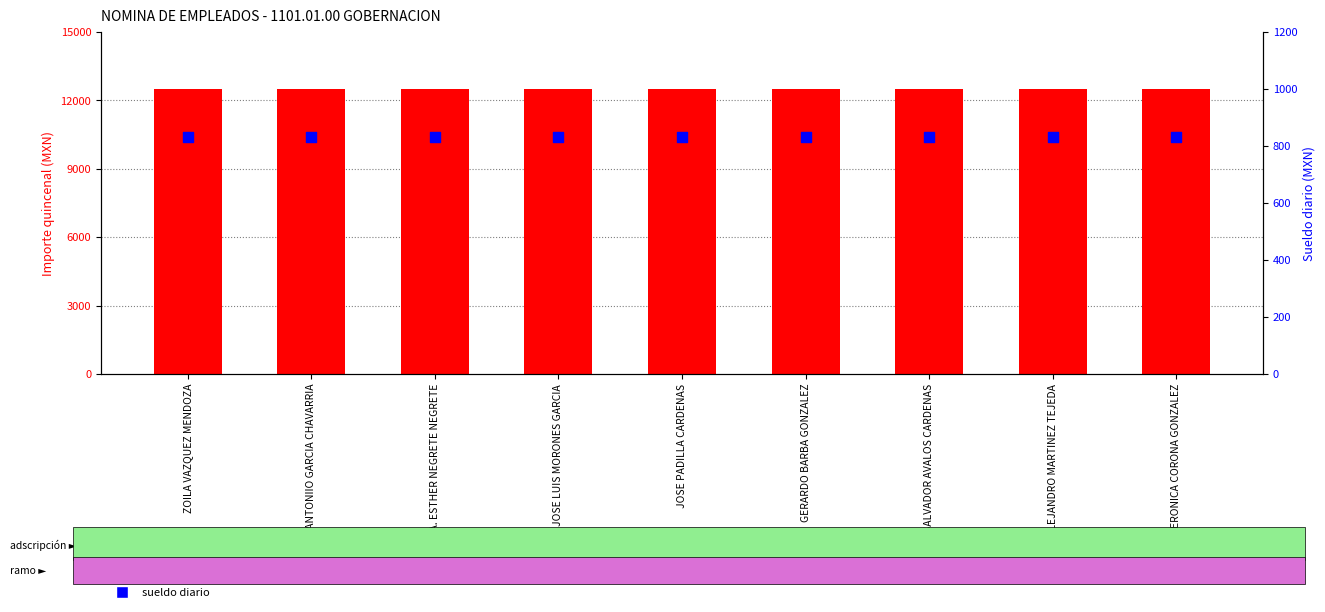

Is the value of SUELDO QUINCENAL at MA. ESTHER NEGRETE NEGRETE greater than the value of SUELDO DIARIO at ALEJANDRO MARTINEZ TEJEDA?

Yes